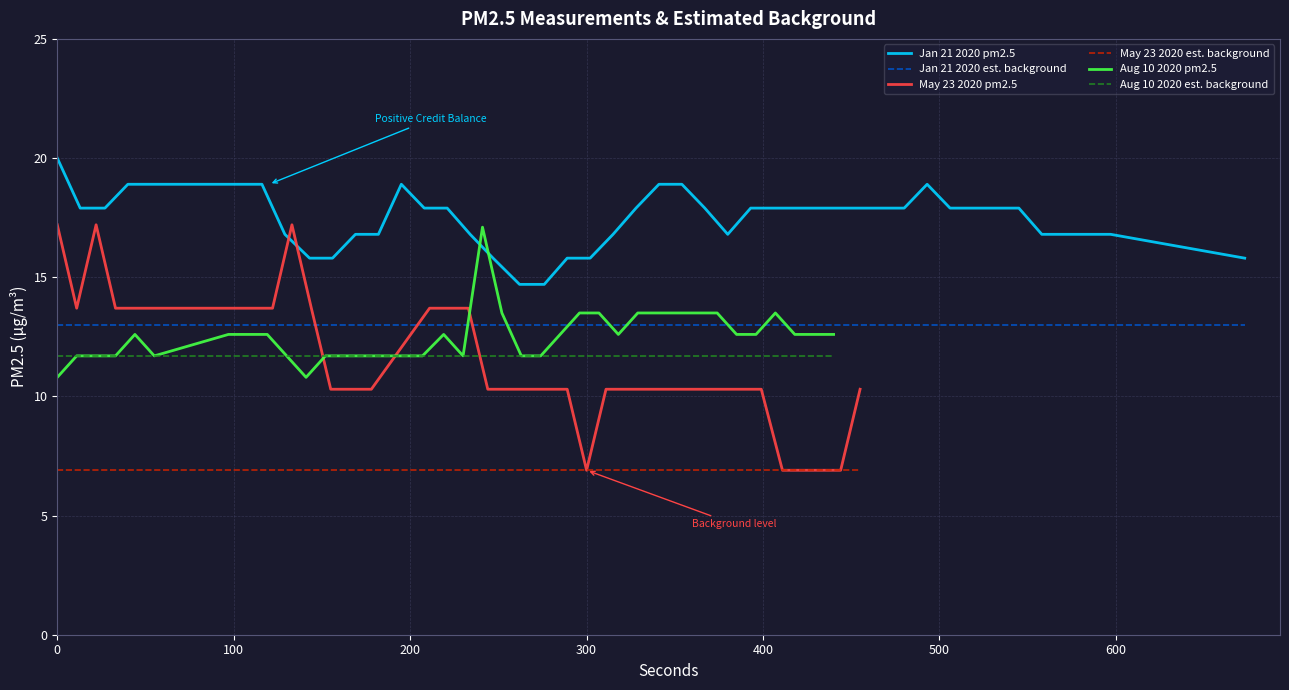

What is the maximum value for May 23 2020 est. background?

6.9